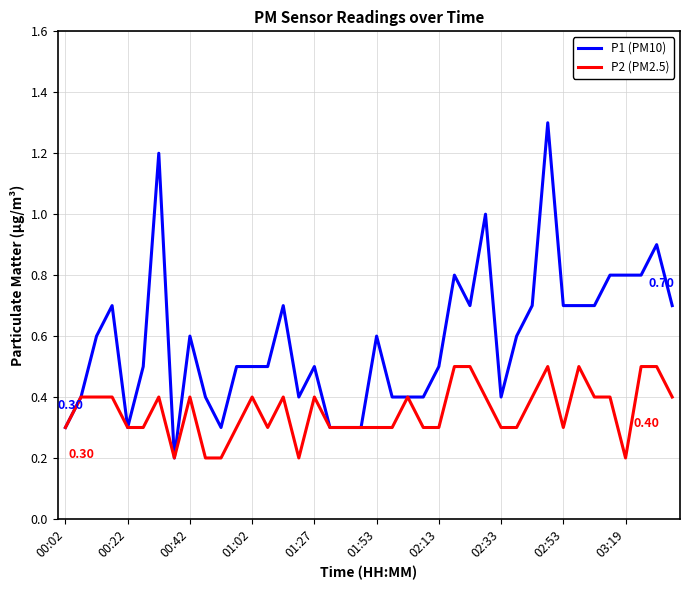

Rank the series by their maximum value, from lowest to highest.

P2 (PM2.5), P1 (PM10)